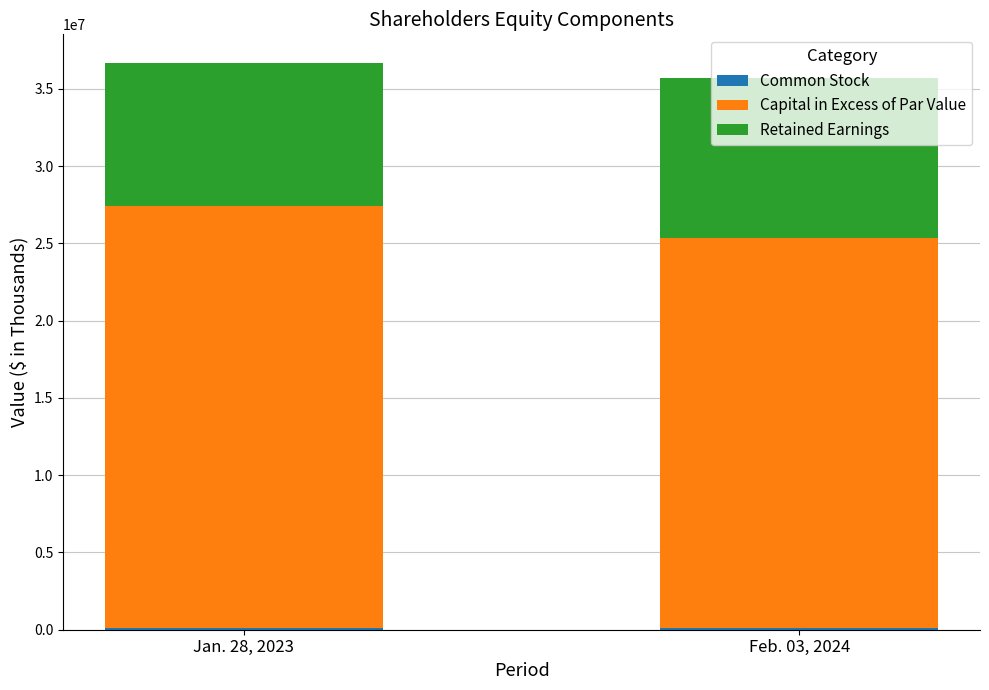

The Capital in Excess of Par Value series shows 36868825 at Feb. 03, 2024. True or false?

False